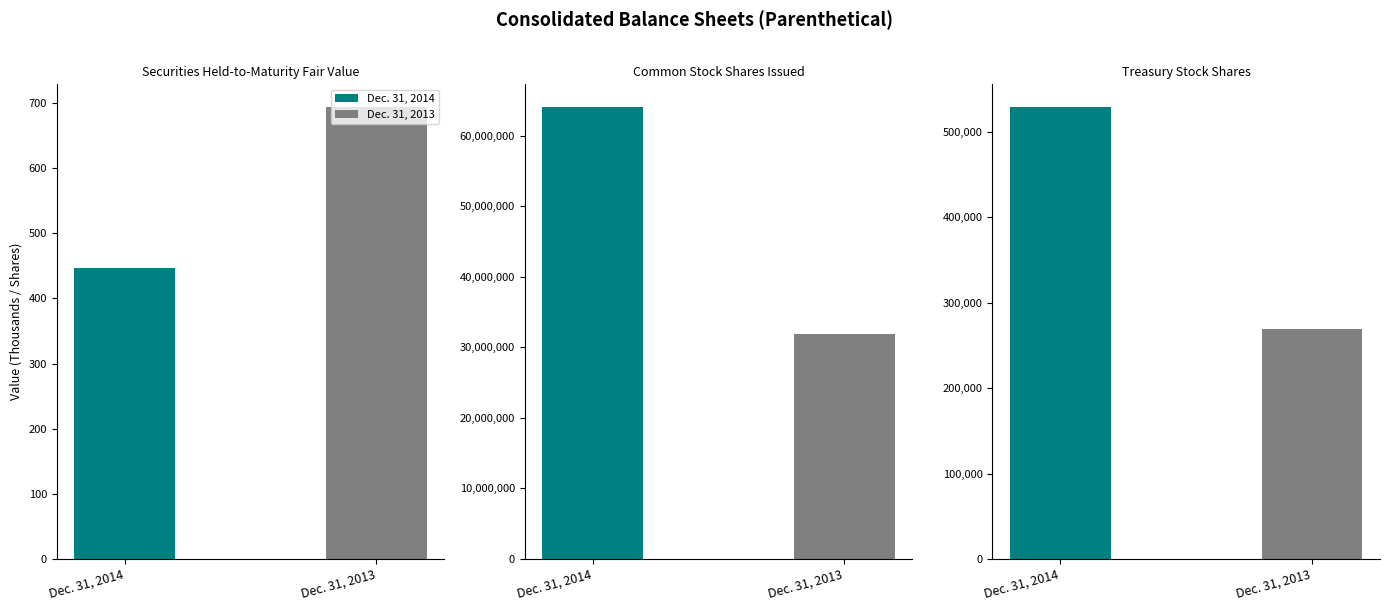

How many values in the Dec. 31, 2013 series exceed 269467?

1